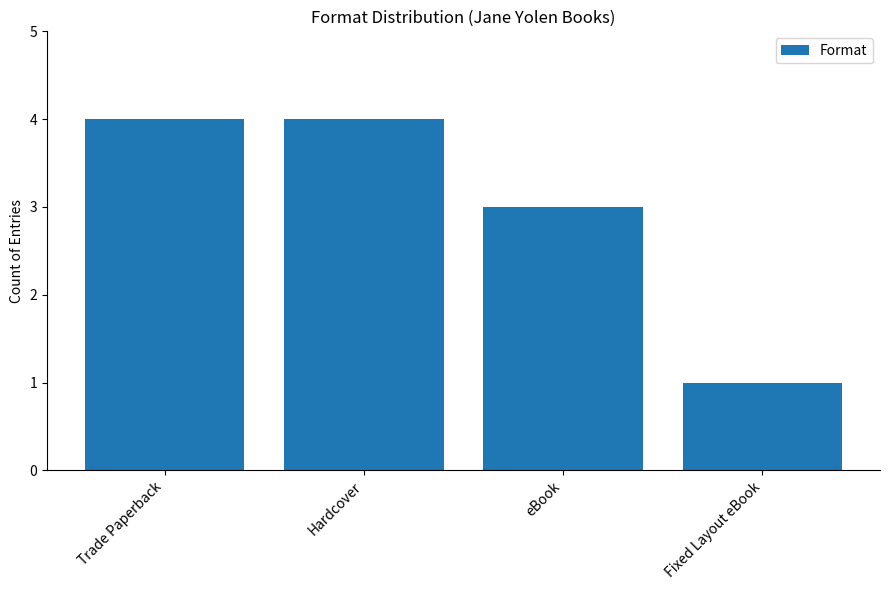

Read the value at Hardcover.

4